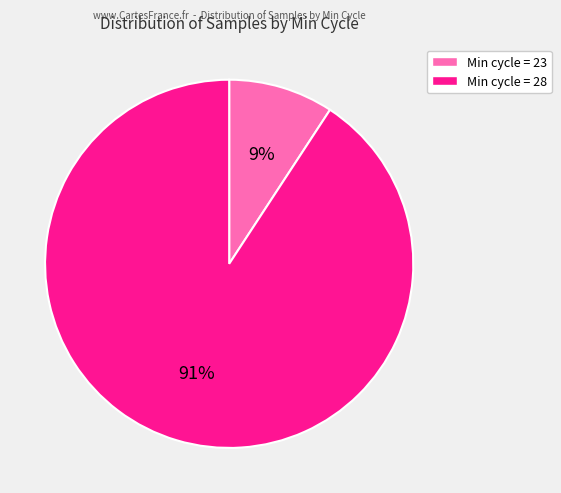

To the nearest percent, what percentage of the pie is Min cycle = 28?

91%